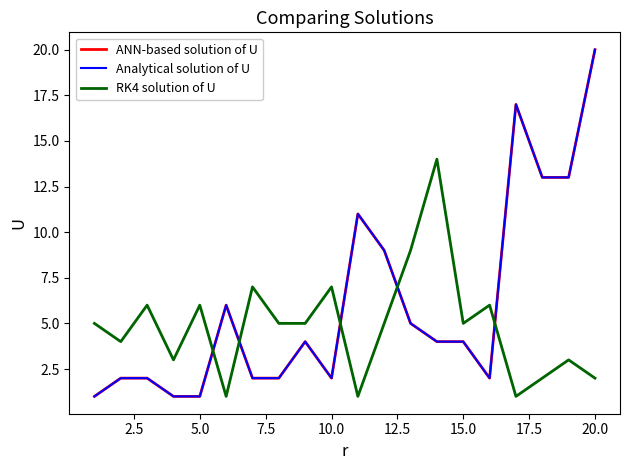

Does the chart have visible grid lines?

No